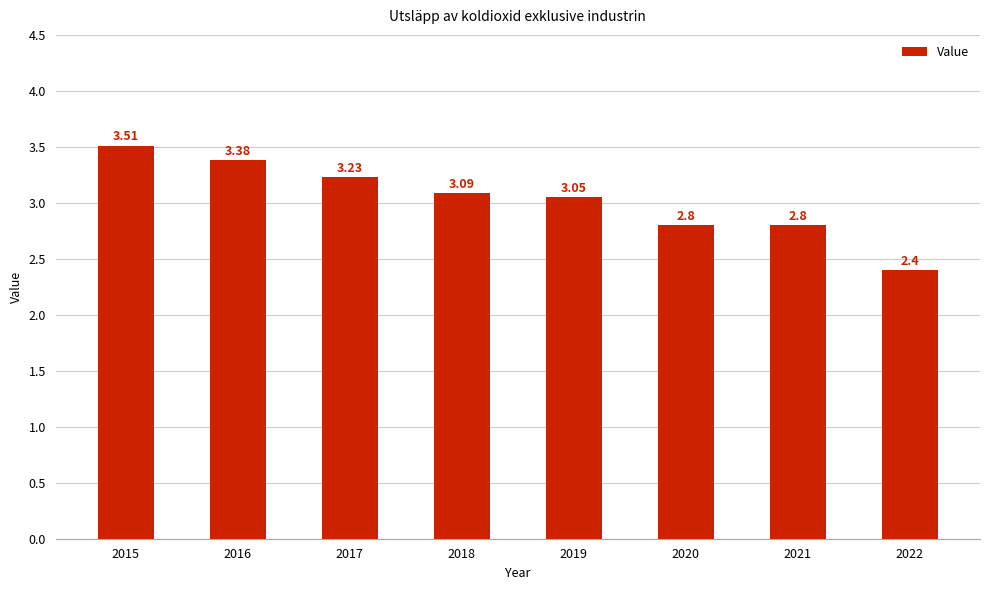

How many bars are there in total?

8